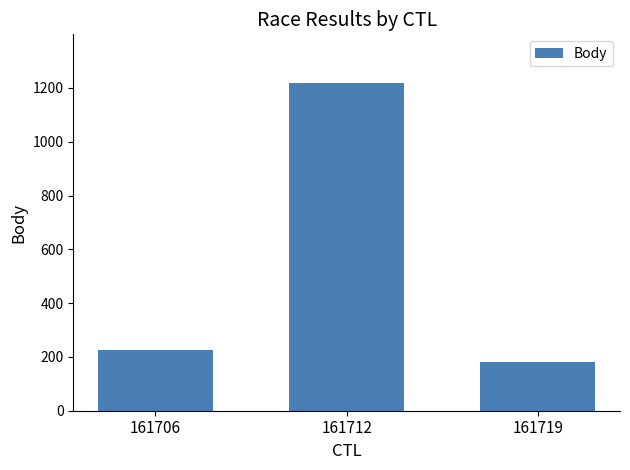

What is the sum of the values at 161719 and 161706?

406